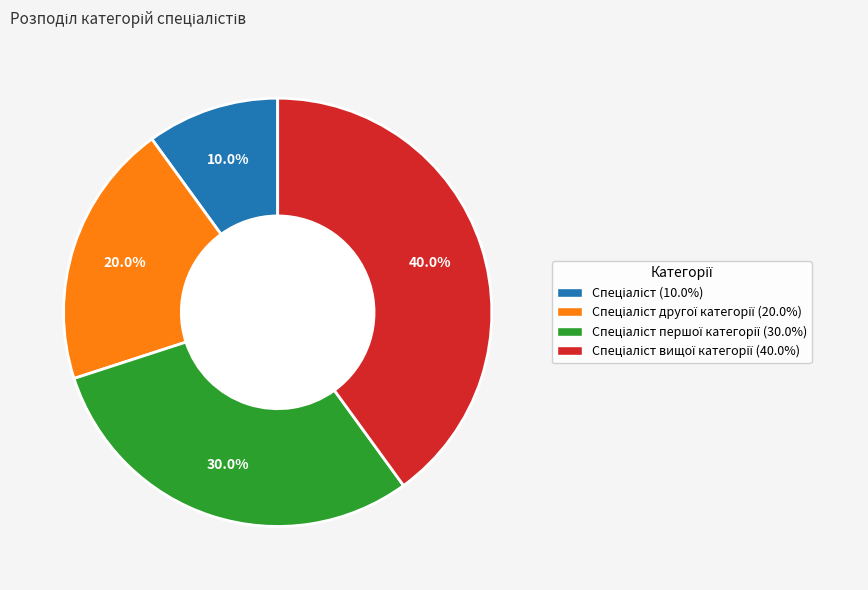

Is there any slice that represents more than half of the pie?

No